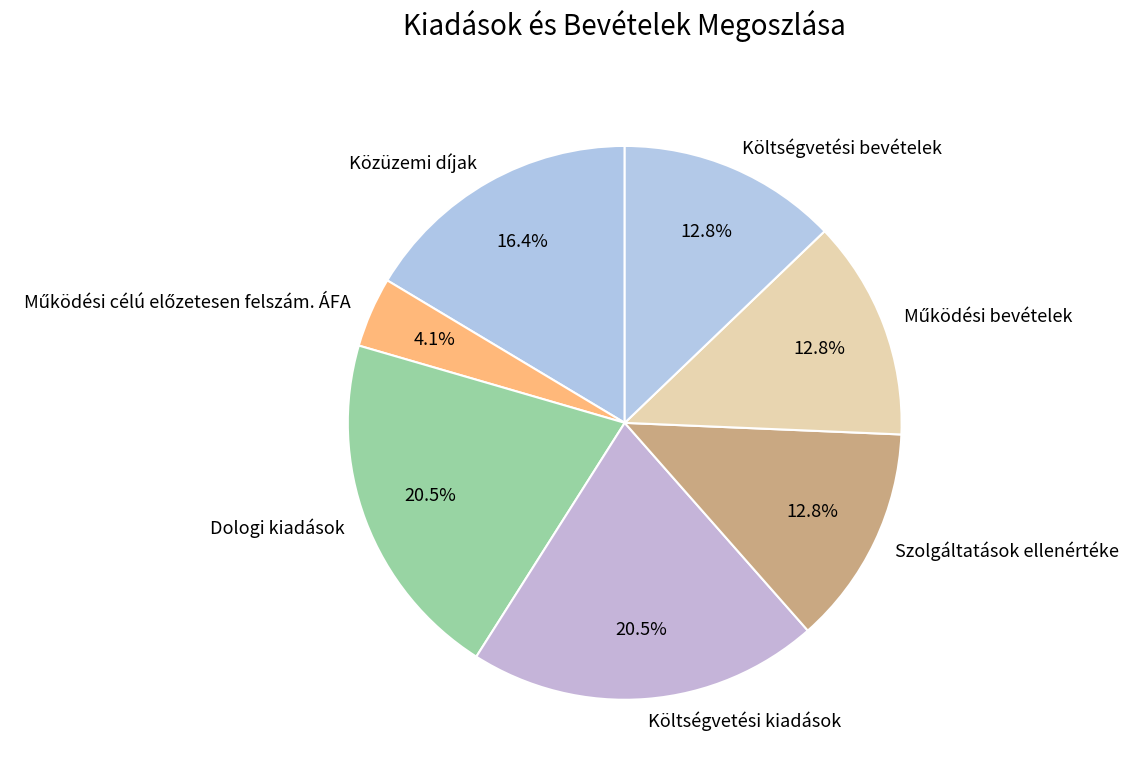

How many slices are in this pie chart?

7